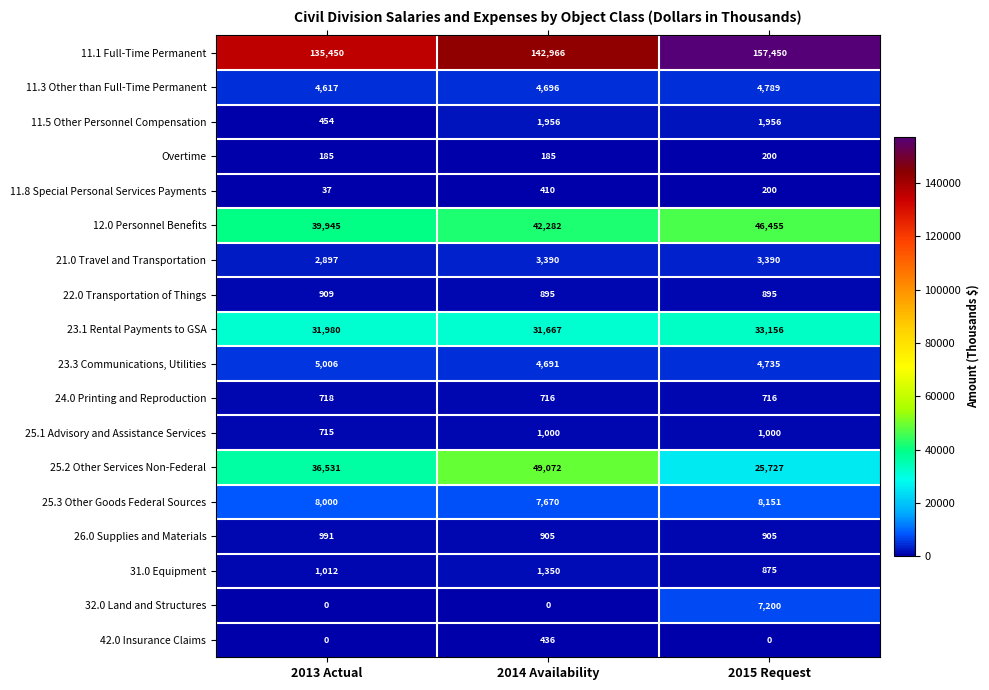

Read the 11.1 Full-Time Permanent value at 2014 Availability, to the nearest 10.

142970